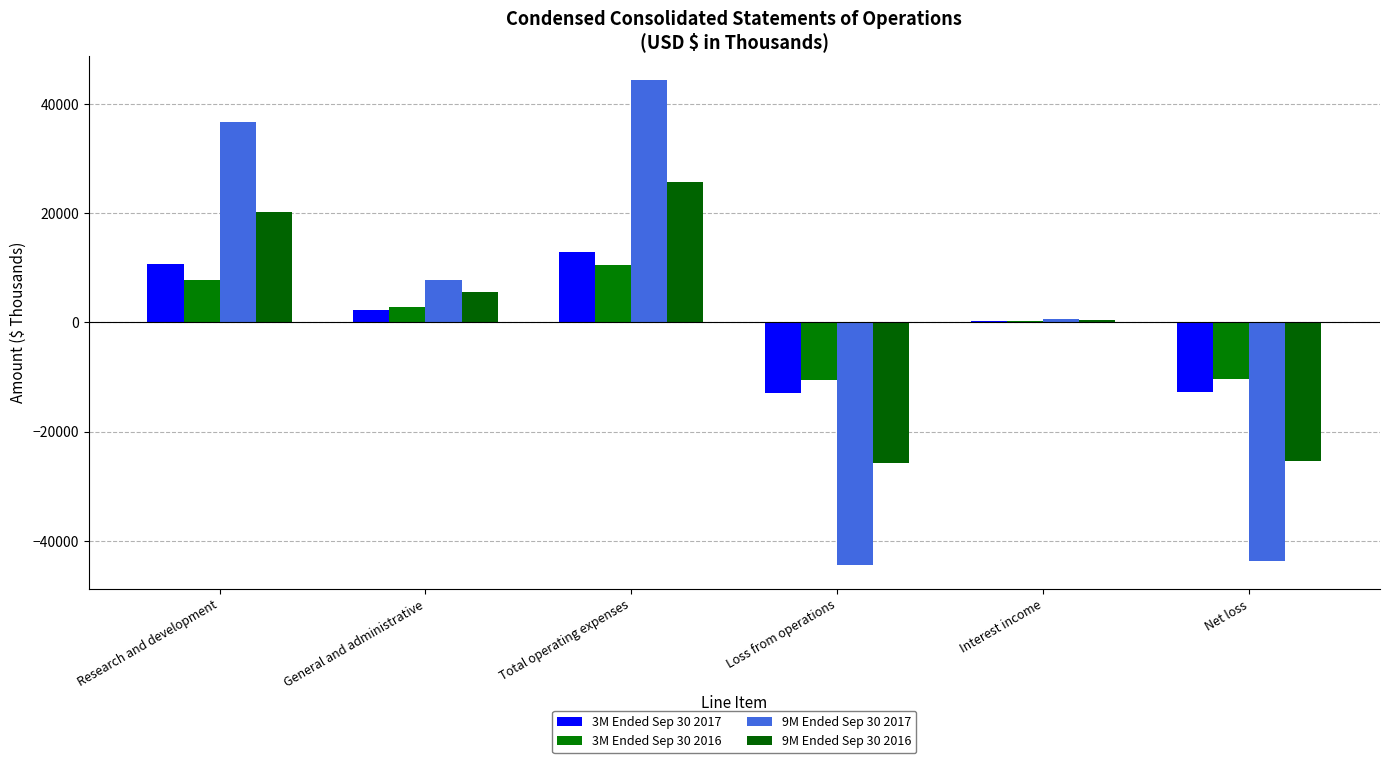

Are the bars grouped side by side (vs. stacked)?

Yes